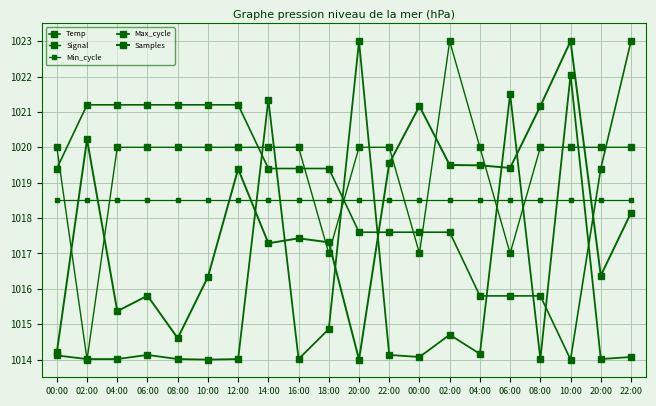

The Min_cycle series shows 1018.5 at 02:00. True or false?

True